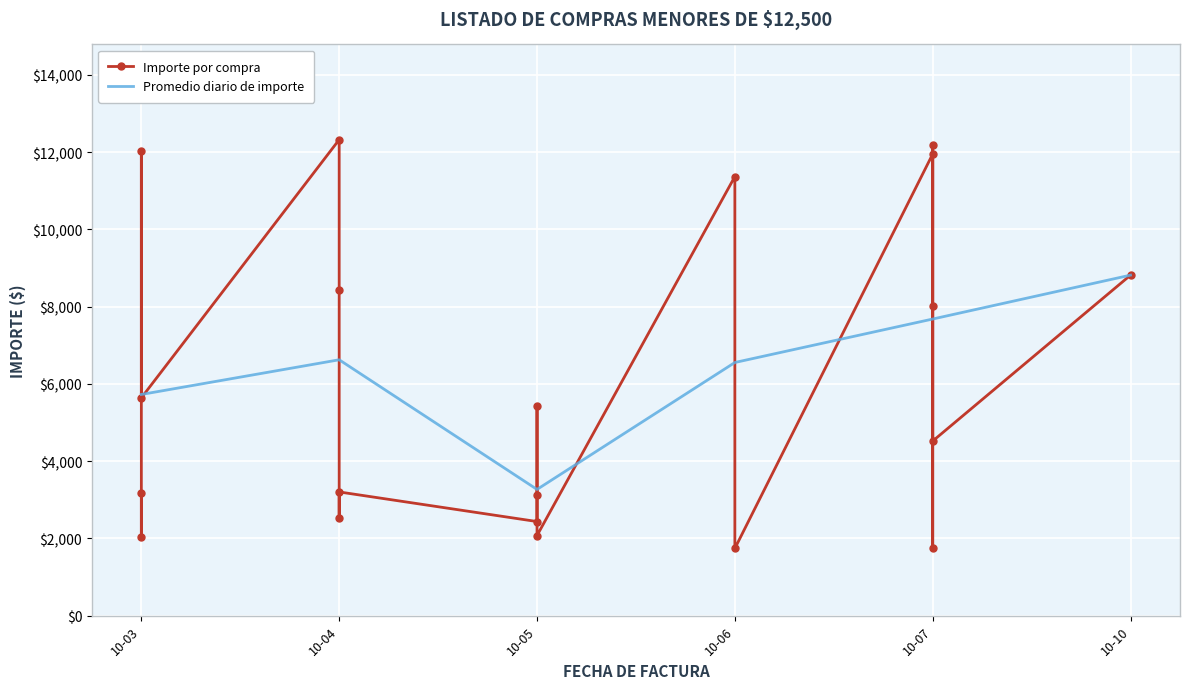

What is the maximum value for Promedio diario de importe?

8816.0